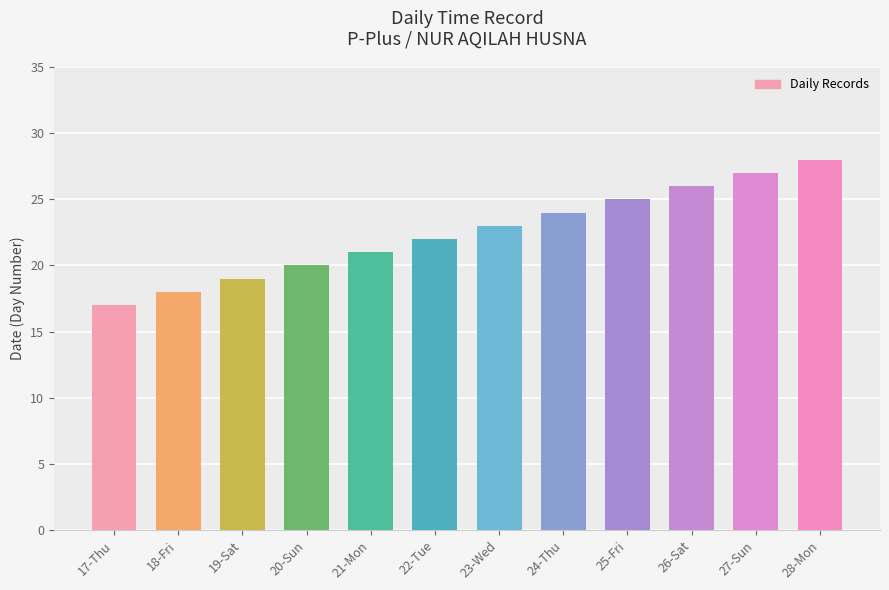

How many data points are less than 23?

6